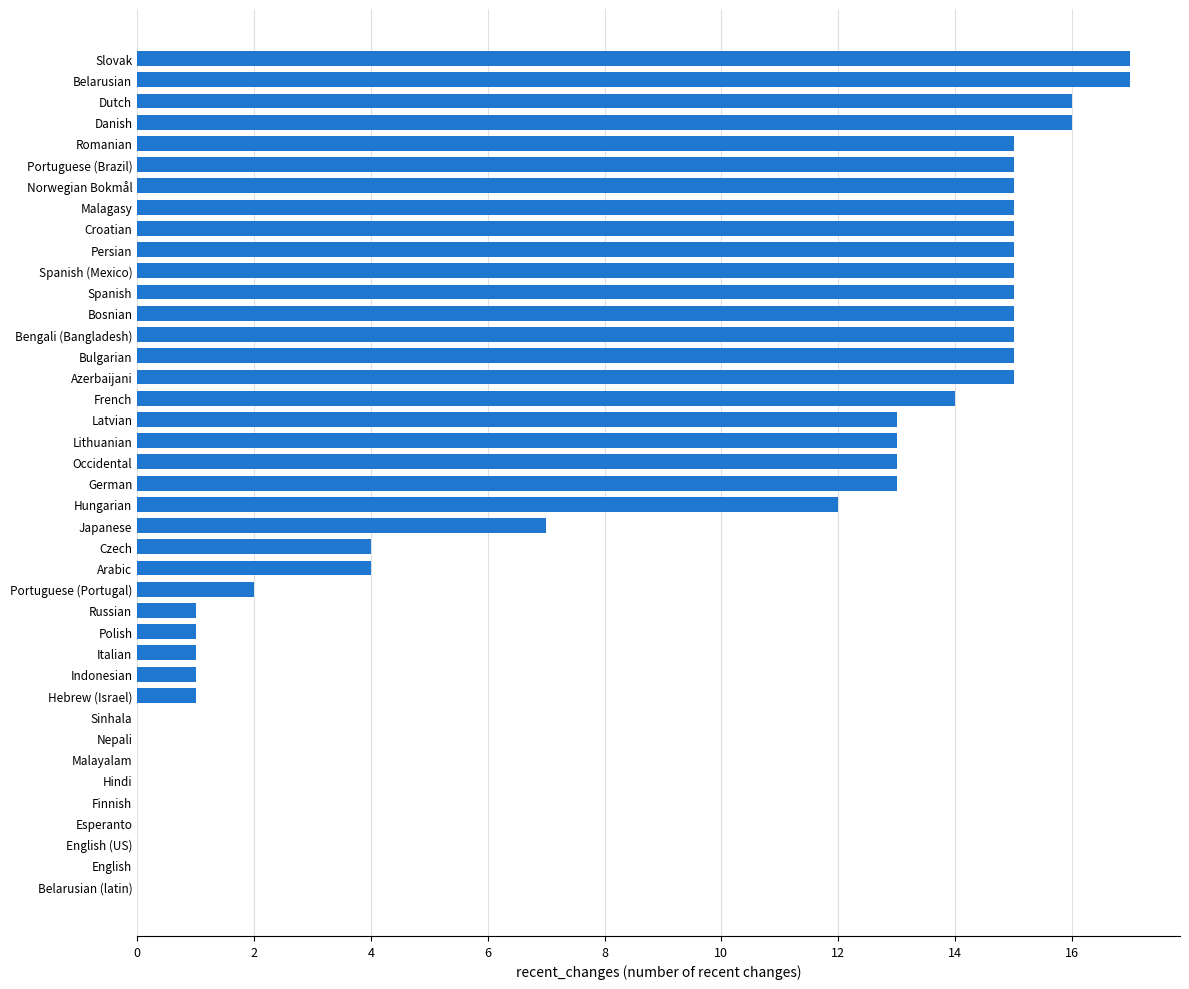

How many distinct data groups are displayed?

1